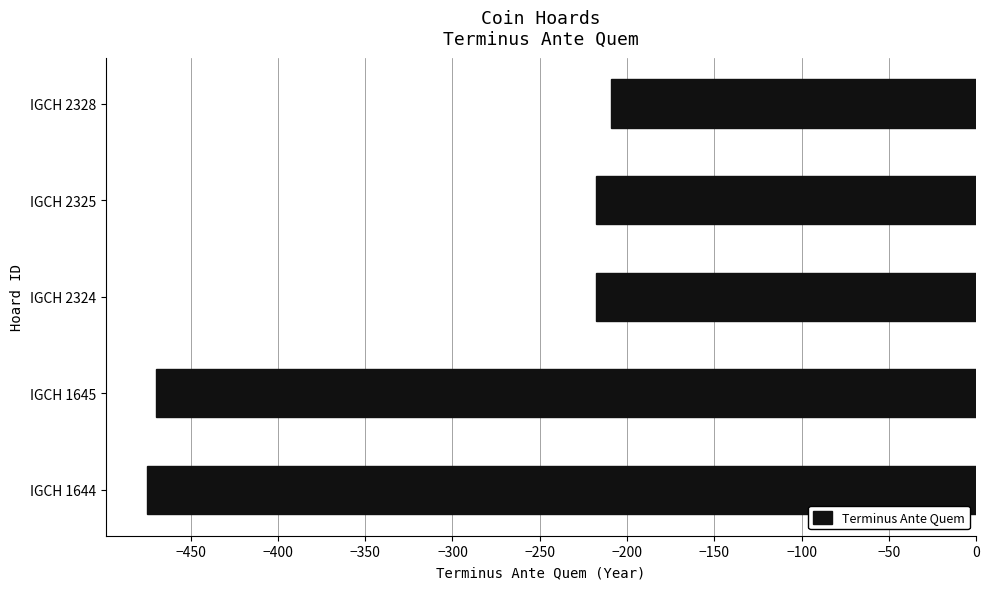

The chart shows a value of -209 at IGCH 2328. True or false?

True